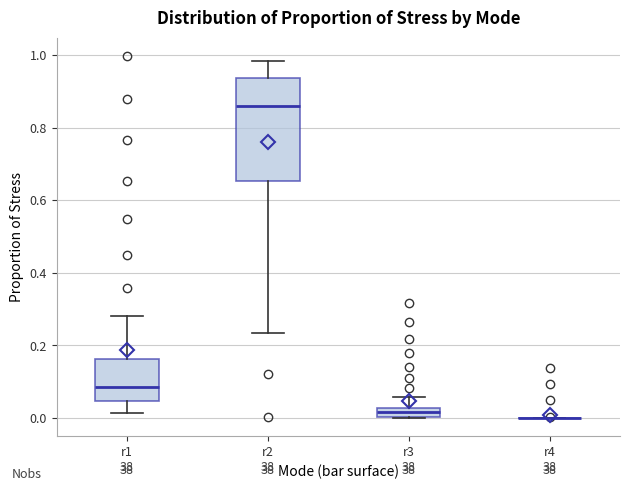

Comparing the boxes themselves (not the whiskers), which one is the tallest?

r2